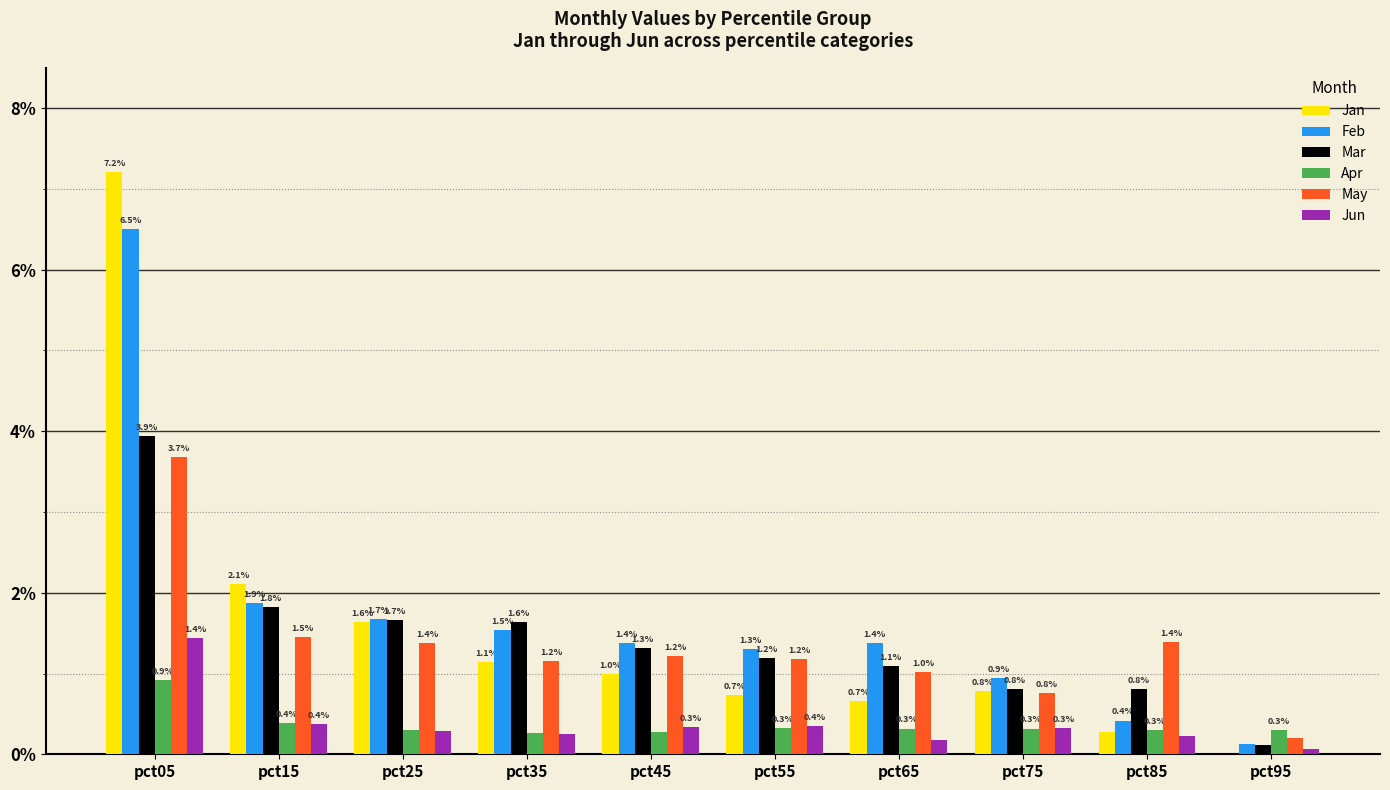

What are all the series names shown in the legend?

Jan, Feb, Mar, Apr, May, Jun